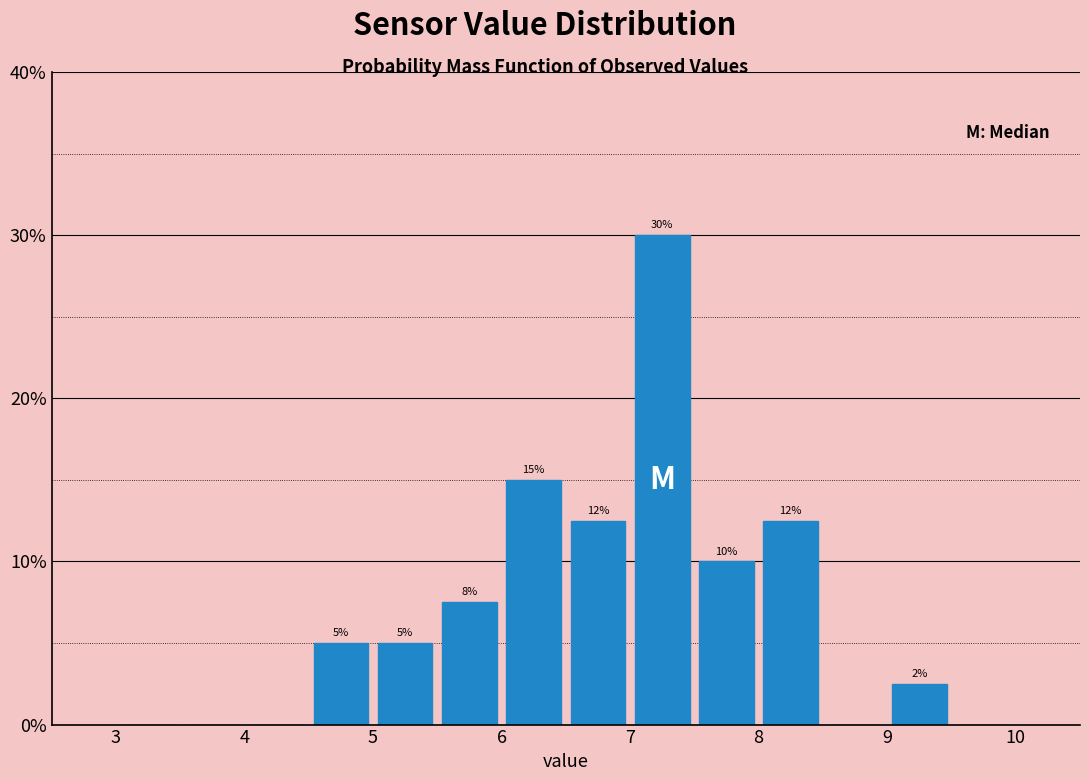

Which range on the x-axis has the tallest bar?

7.0 to 7.5